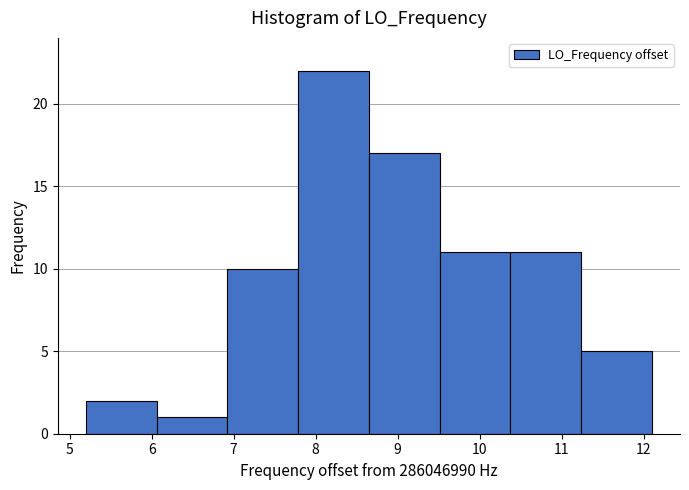

What is the height of the bar covering 6.1 to 6.9 on the x-axis? Neither the bar edges nor the heights are printed on the chart, so give them approximately, as read against the axes.

1